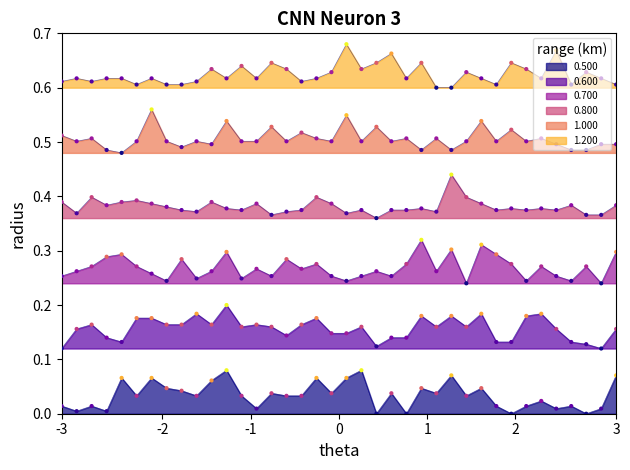

Which series contains the highest Y value?

1.200